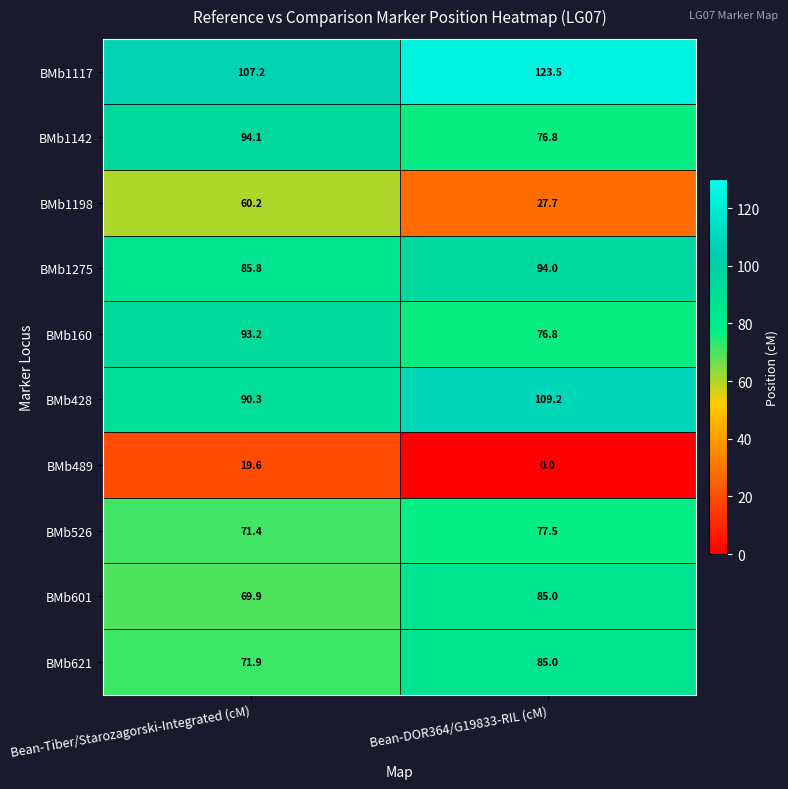

Rank the categories by BMb489 value from highest to lowest.

Bean-Tiber/Starozagorski-Integrated (cM), Bean-DOR364/G19833-RIL (cM)